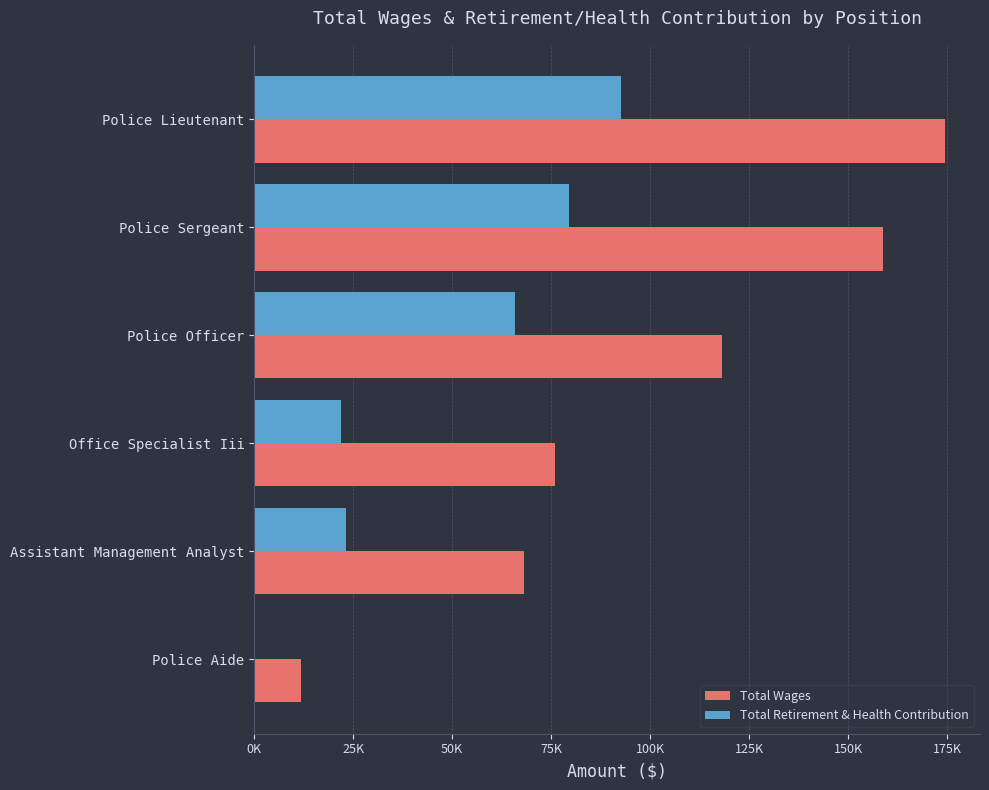

At which category is the sum across all series the highest?

Police Lieutenant